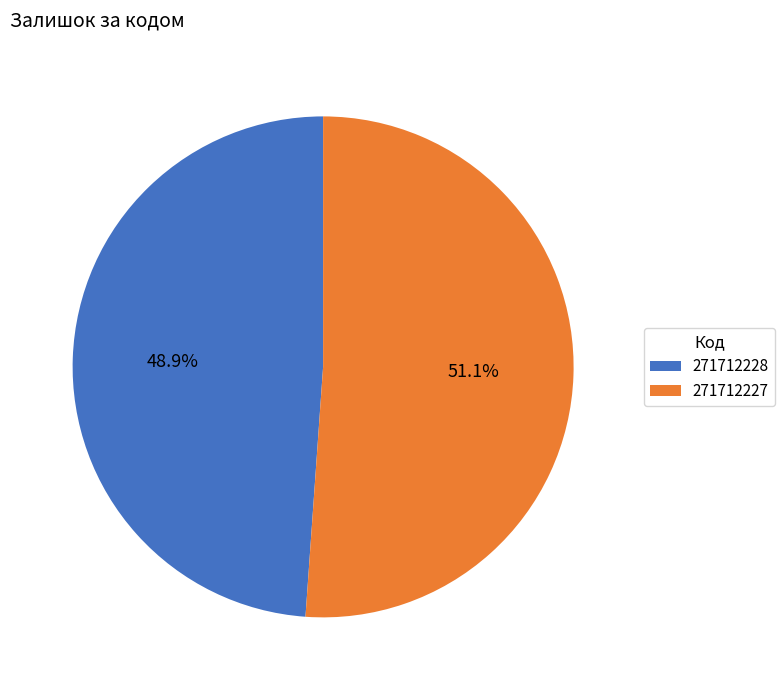

How much of the chart is everything except 271712227?

48.9%